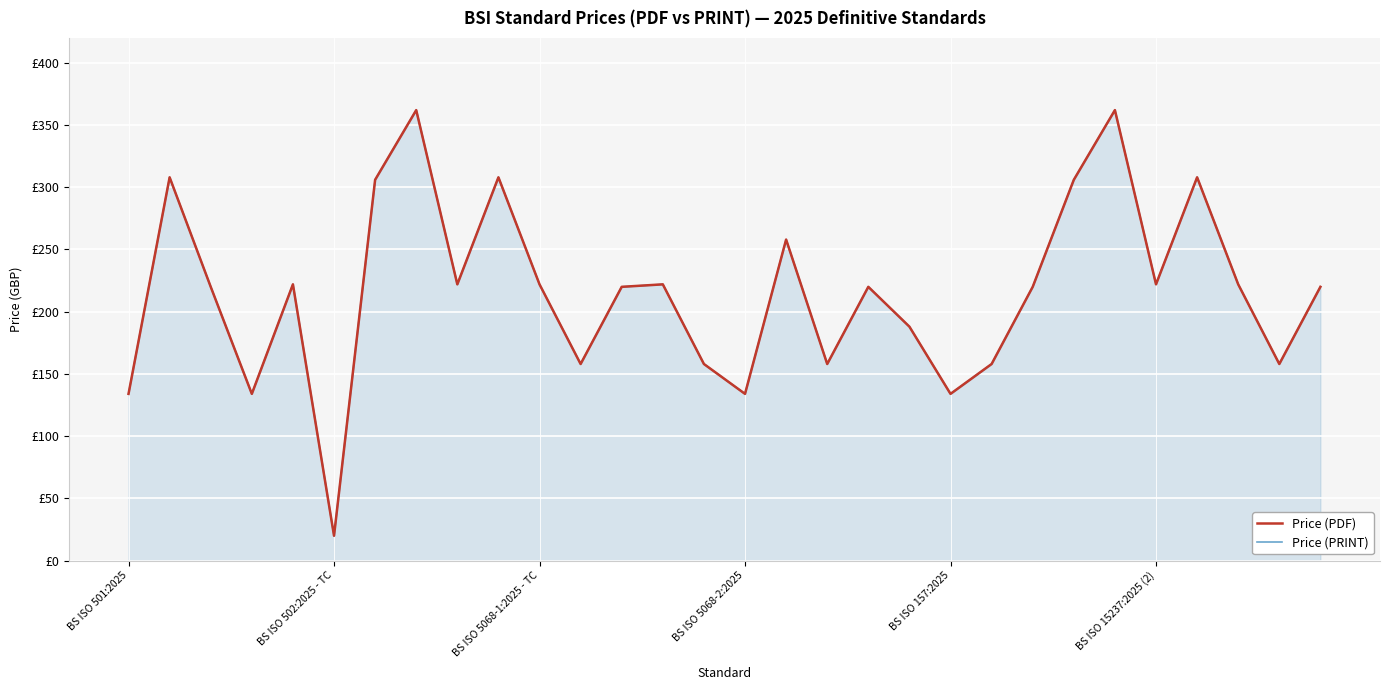

List the series in order of their peak value, lowest first.

Price (PDF), Price (PRINT)